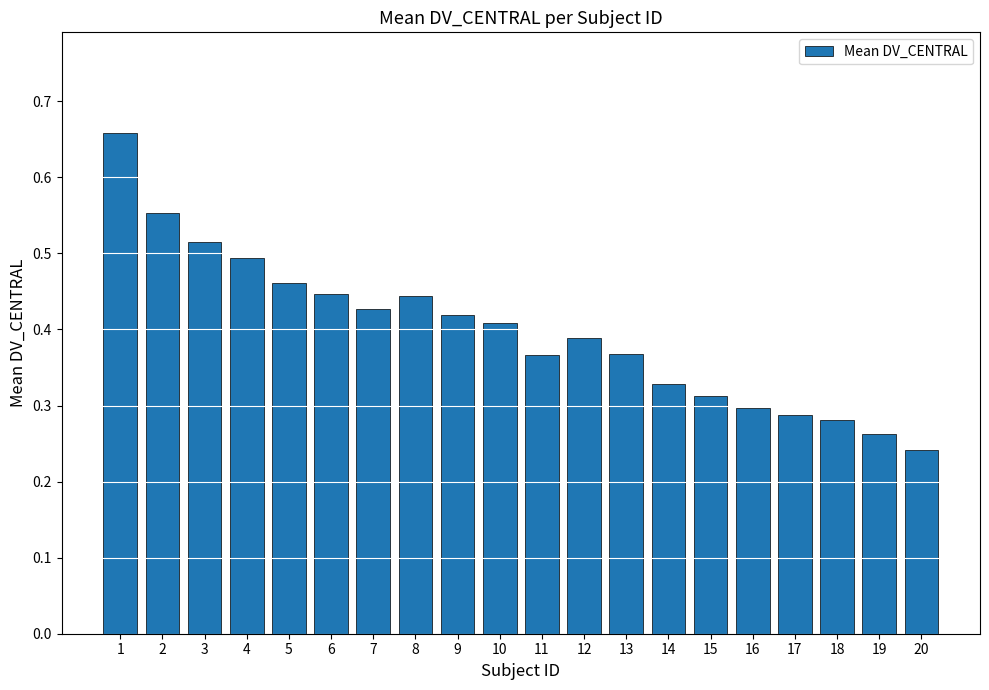

What is the sum of all values?

8.0